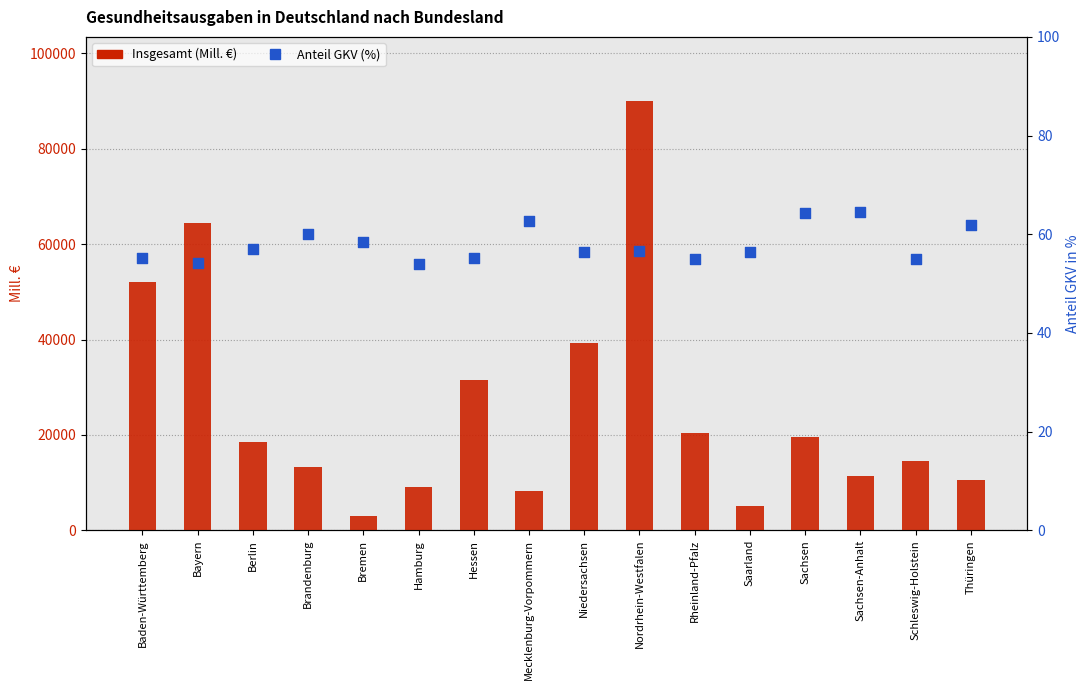

What is the total value across all series at Sachsen?

19690.2